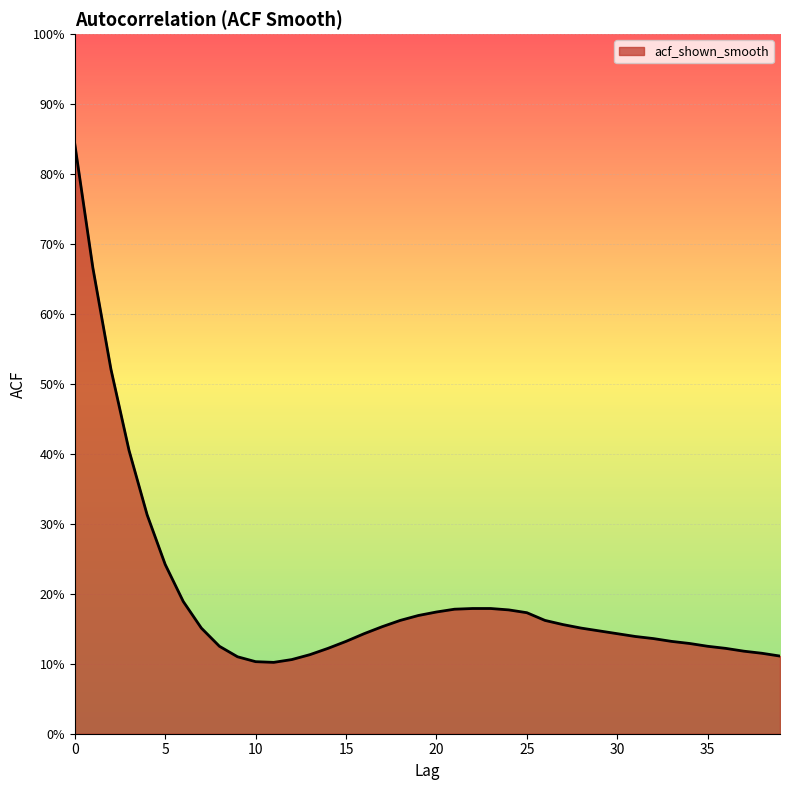

Does the chart display data point markers on the line(s)?

No